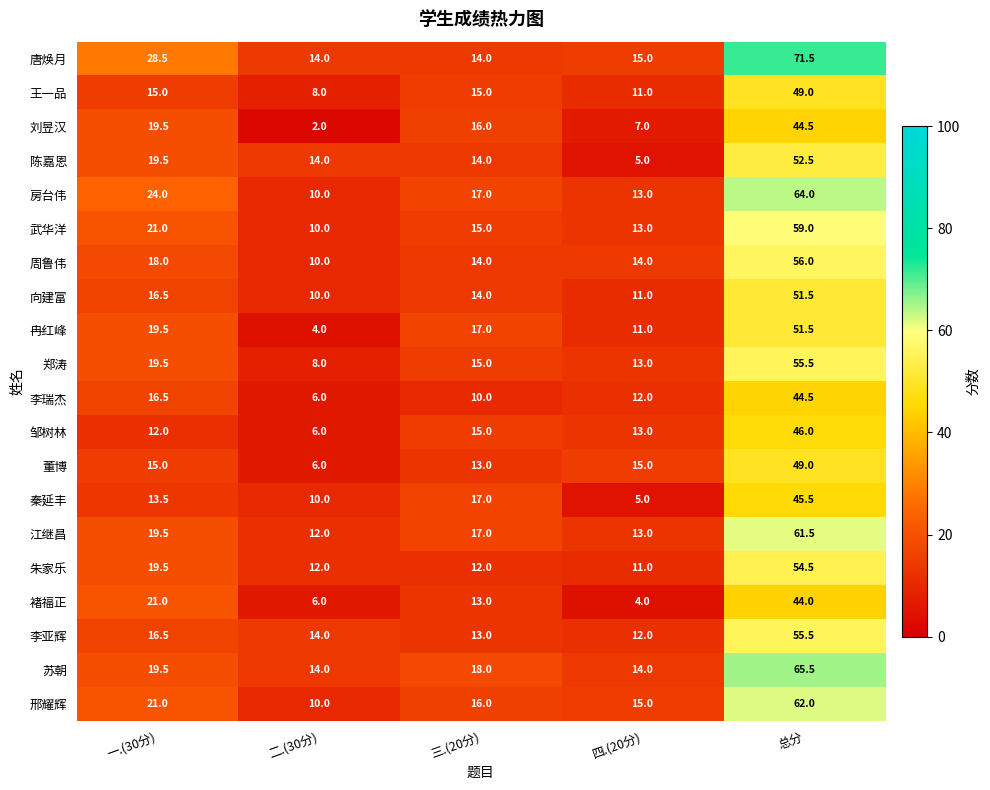

Between 一.(30分) and 四.(20分), which series saw the biggest shift?

褚福正